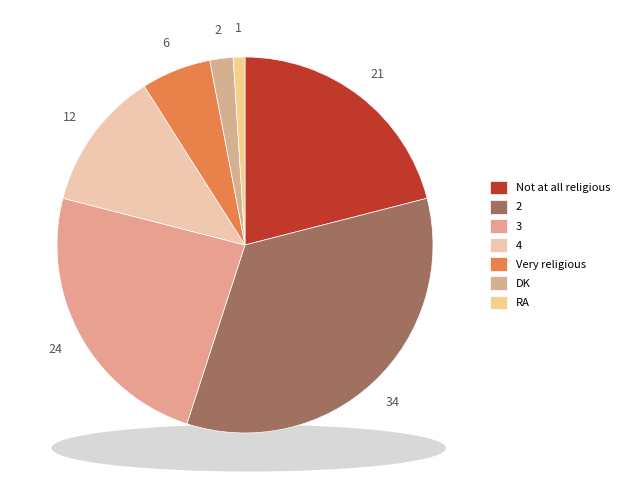

To the nearest percent, what is the difference between the 2 and 4 slice percentages?

22%